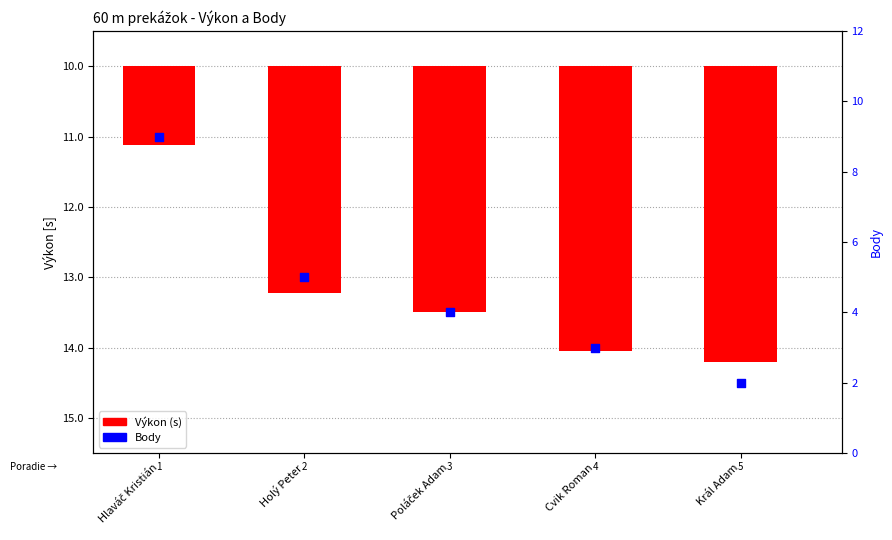

Which series reaches the maximum Y coordinate?

Body